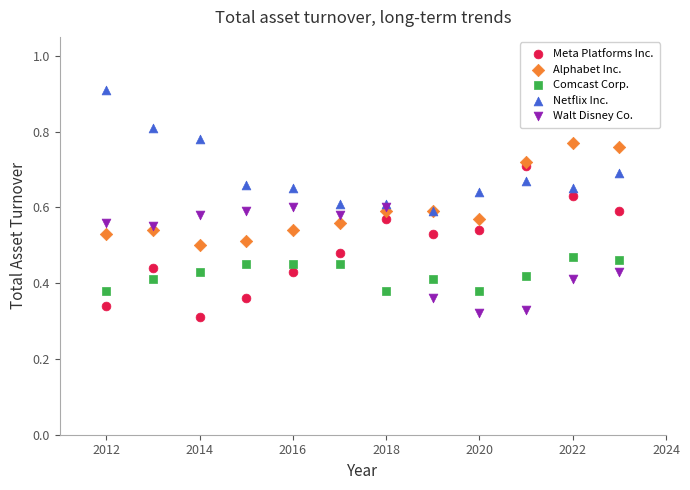

Which series has the widest spread of Y values?

Meta Platforms Inc.